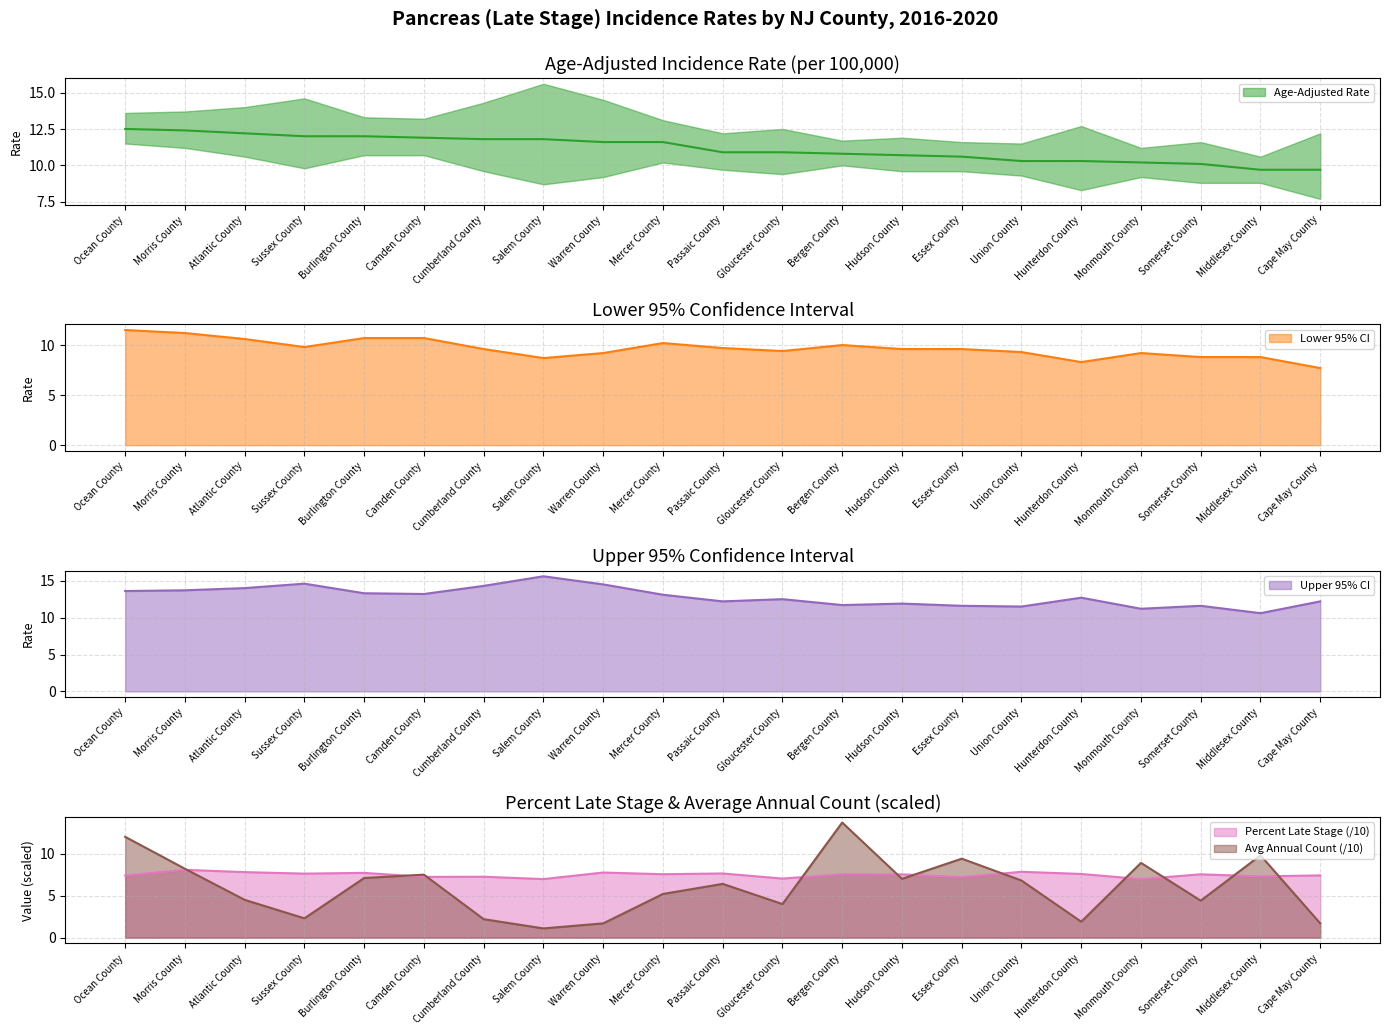

True or false: Lower 95% CI and Age-Adjusted Rate intersect in this chart.

False